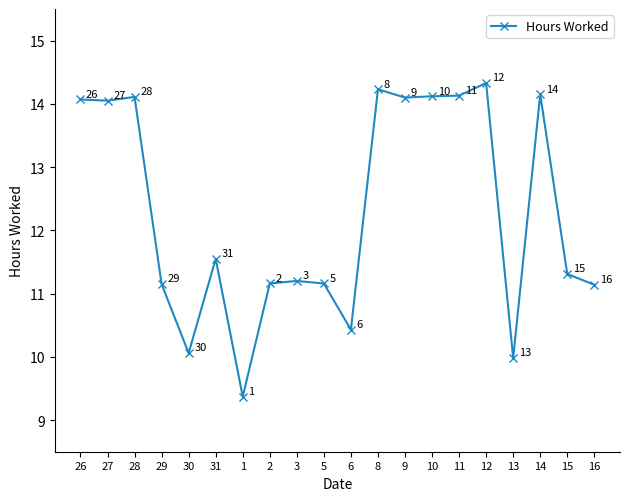

What is the smallest value displayed?

9.4